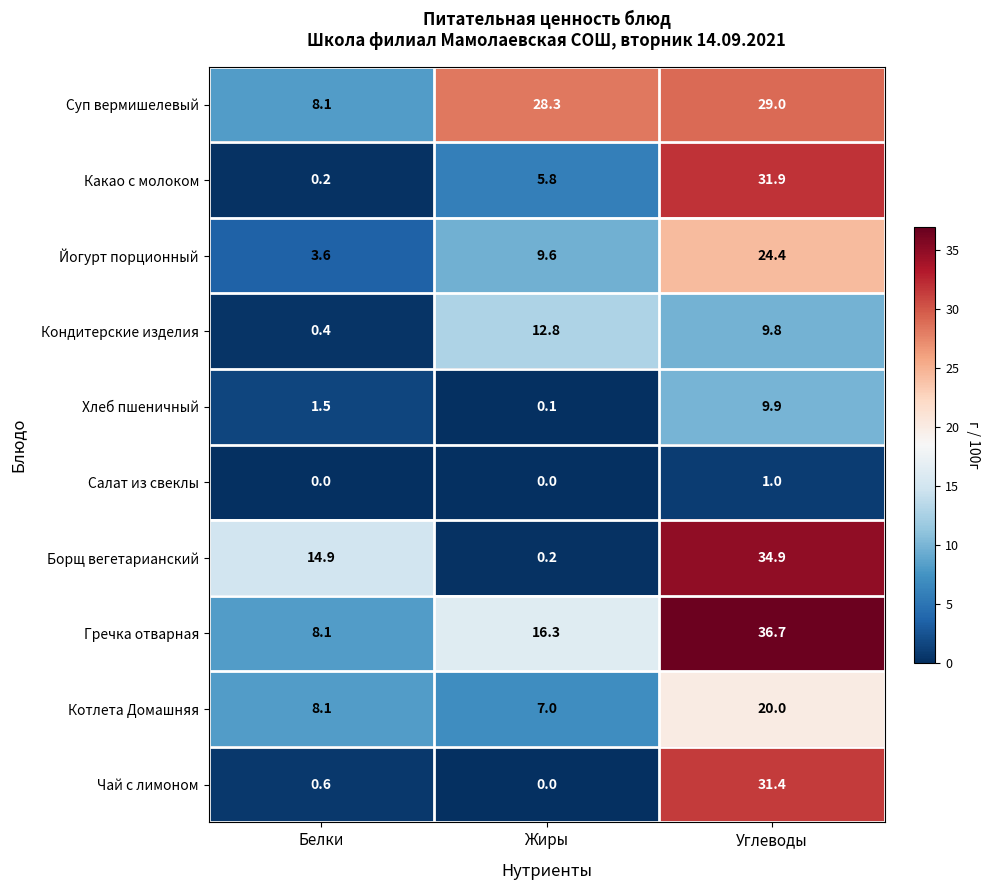

Reading left to right, what are all the values shown in this chart?

Суп вермишелевый: Белки=8.1	Жиры=28.3	Углеводы=29.0
Какао с молоком: Белки=0.2	Жиры=5.8	Углеводы=31.9
Йогурт порционный: Белки=3.6	Жиры=9.6	Углеводы=24.4
Кондитерские изделия: Белки=0.4	Жиры=12.8	Углеводы=9.8
Хлеб пшеничный: Белки=1.5	Жиры=0.1	Углеводы=9.9
Салат из свеклы: Белки=0.0	Жиры=0.0	Углеводы=1.0
Борщ вегетарианский: Белки=14.9	Жиры=0.2	Углеводы=34.9
Гречка отварная: Белки=8.1	Жиры=16.3	Углеводы=36.7
Котлета Домашняя: Белки=8.1	Жиры=7.0	Углеводы=20.0
Чай с лимоном: Белки=0.6	Жиры=0.0	Углеводы=31.4